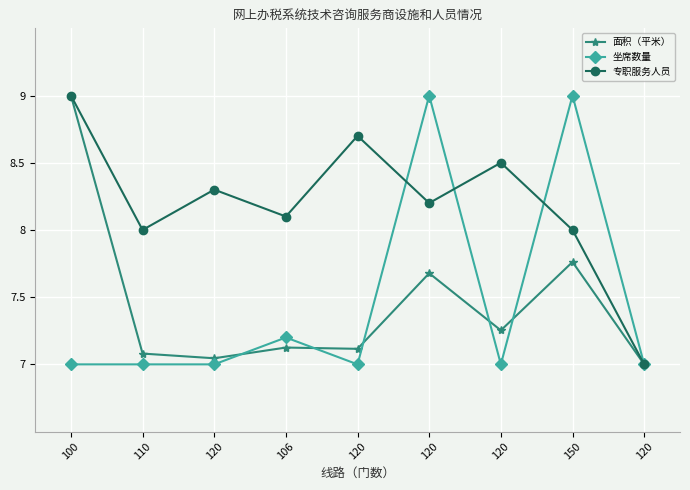

Is the value of 专职服务人员 at 120 greater than the value of 面积（平米） at 120?

Yes